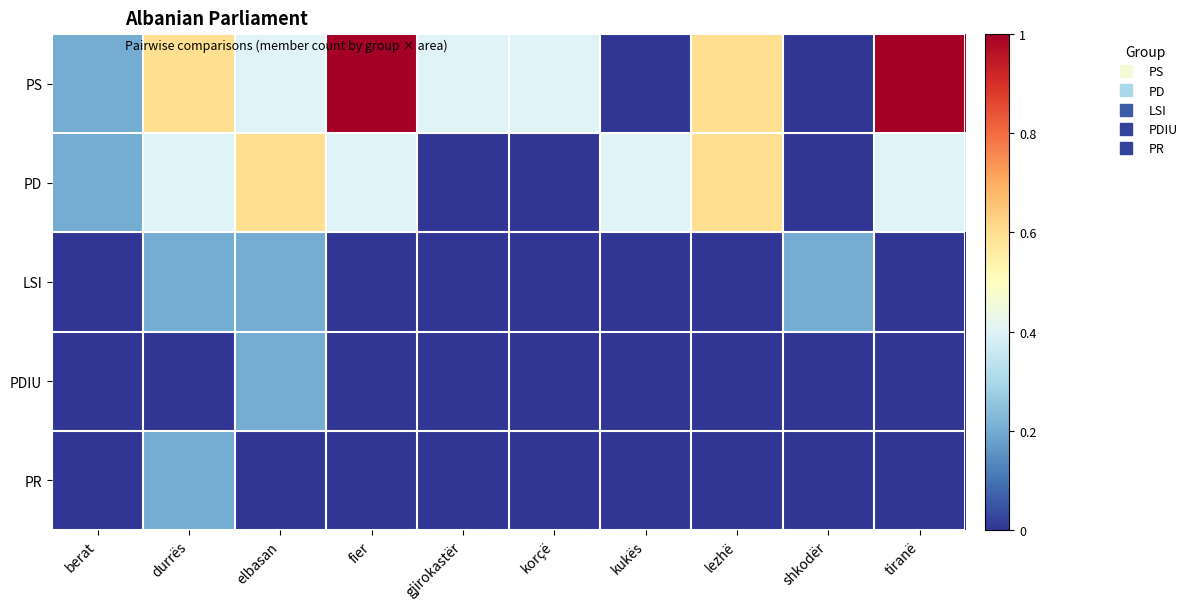

List the series in order of their peak value, highest first.

PS, PD, LSI, PDIU, PR